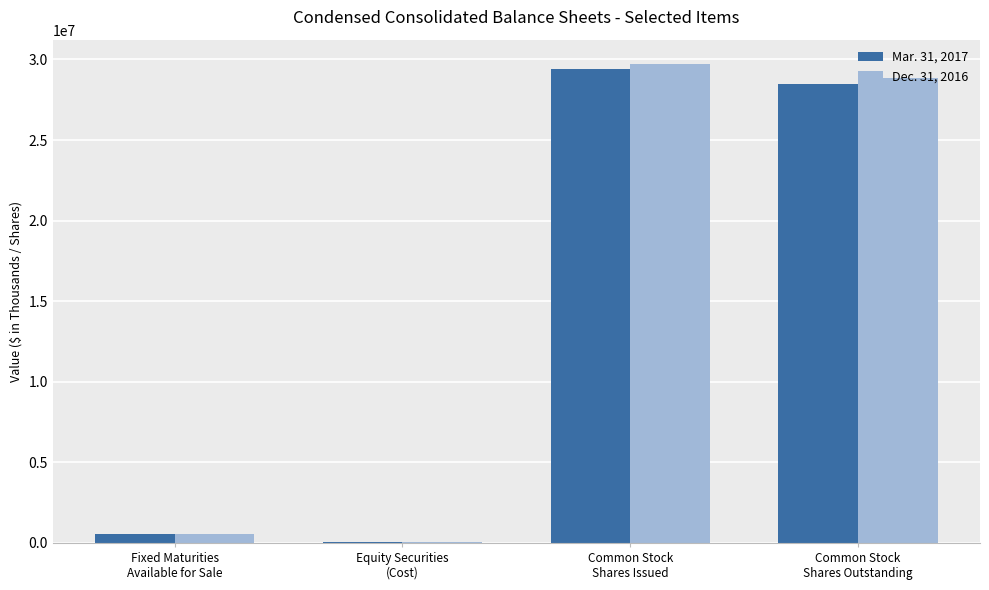

What is the maximum value shown in the chart?

29740441